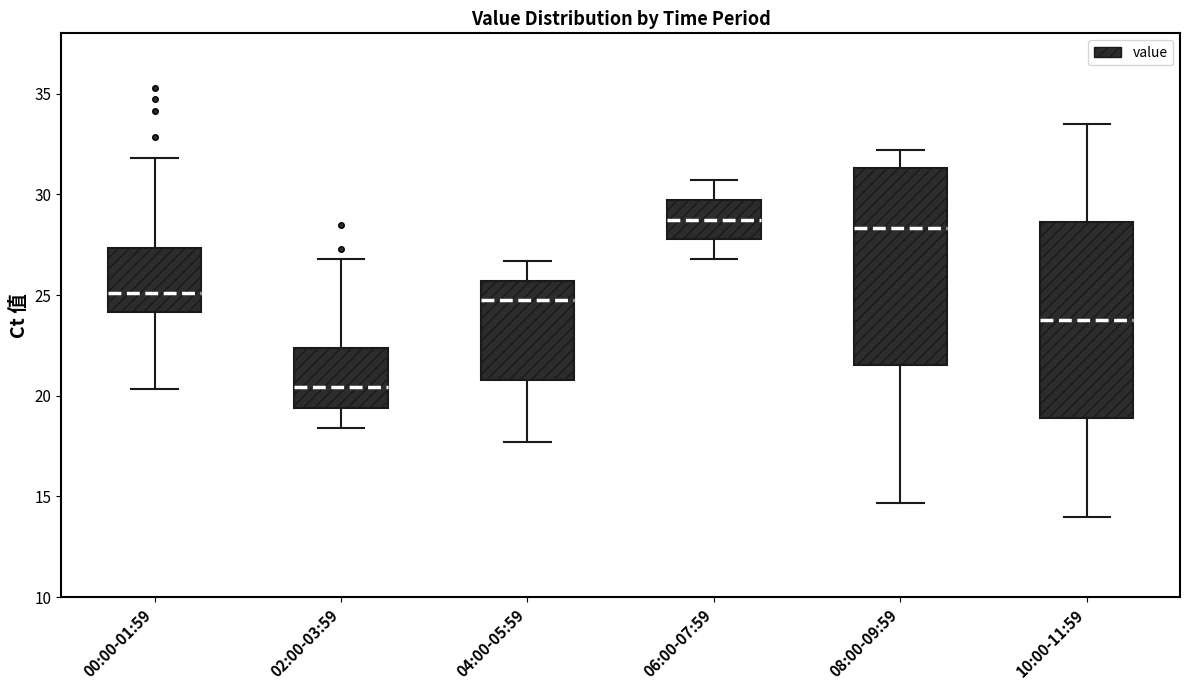

Where does the median line of the box for 08:00-09:59 sit on the y-axis? The values are not printed on the chart, so give them approximately, as read against the axis.

28.5